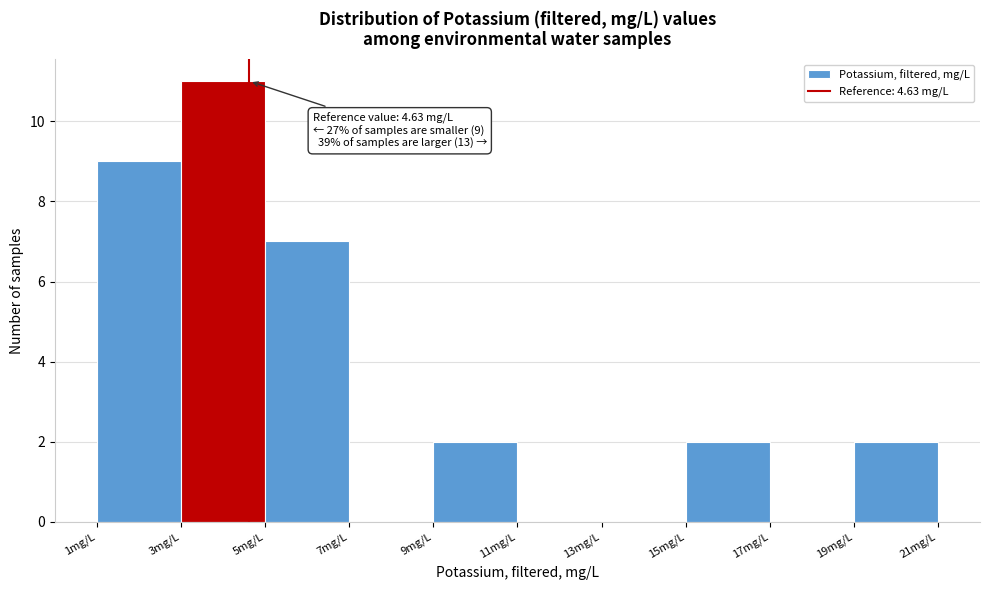

Which range on the x-axis has the tallest bar?

3 to 5